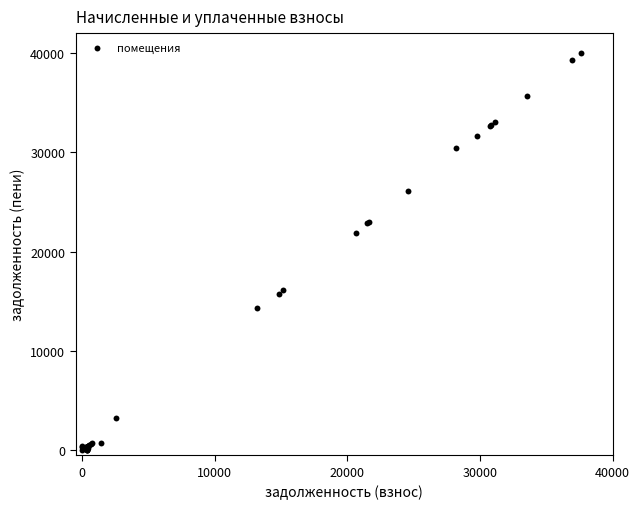

What Y value in the scatter plot is closest to 19975?

21898.1